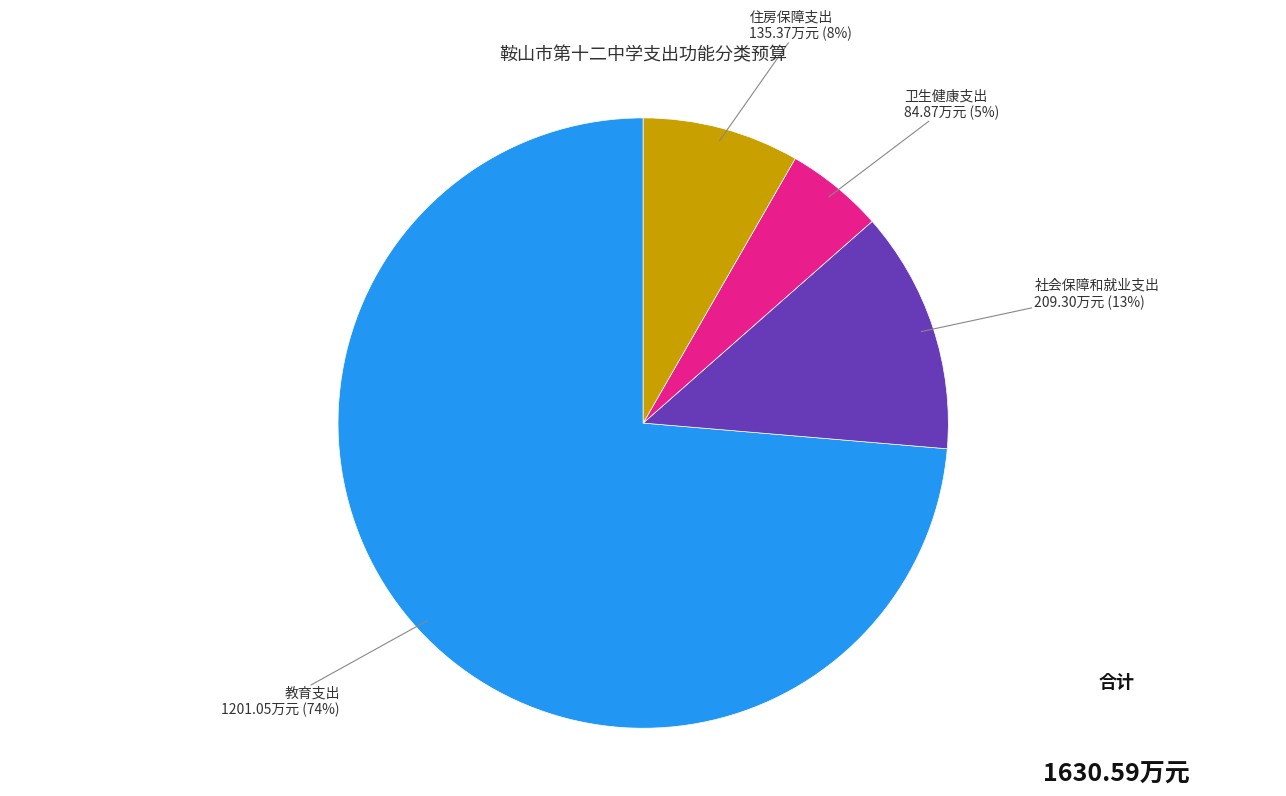

To the nearest percent, what is the average slice percentage?

25%